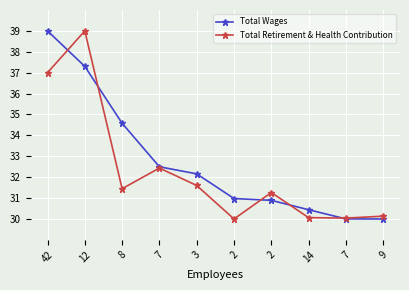

What is the total value across all series at 9?

60.1